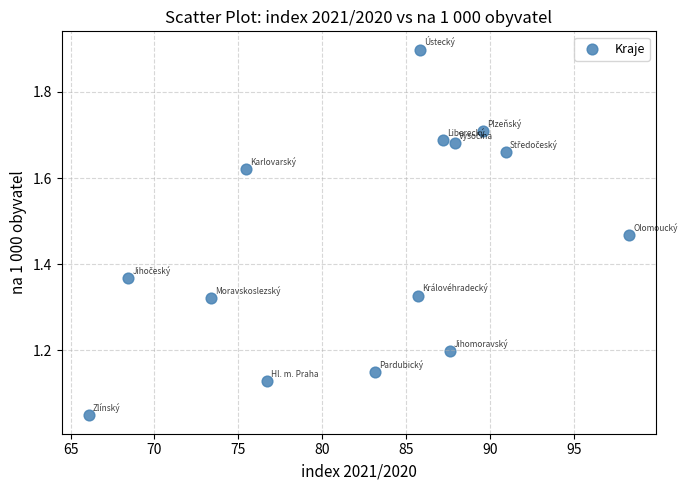

What is the range of Y values (max minus min)?

0.8